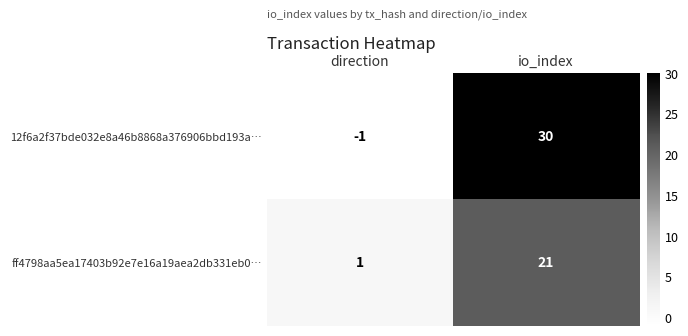

Rank the series by their maximum value, from highest to lowest.

12f6a2f37bde032e8a46b8868a376906bbd193a…, ff4798aa5ea17403b92e7e16a19aea2db331eb0…